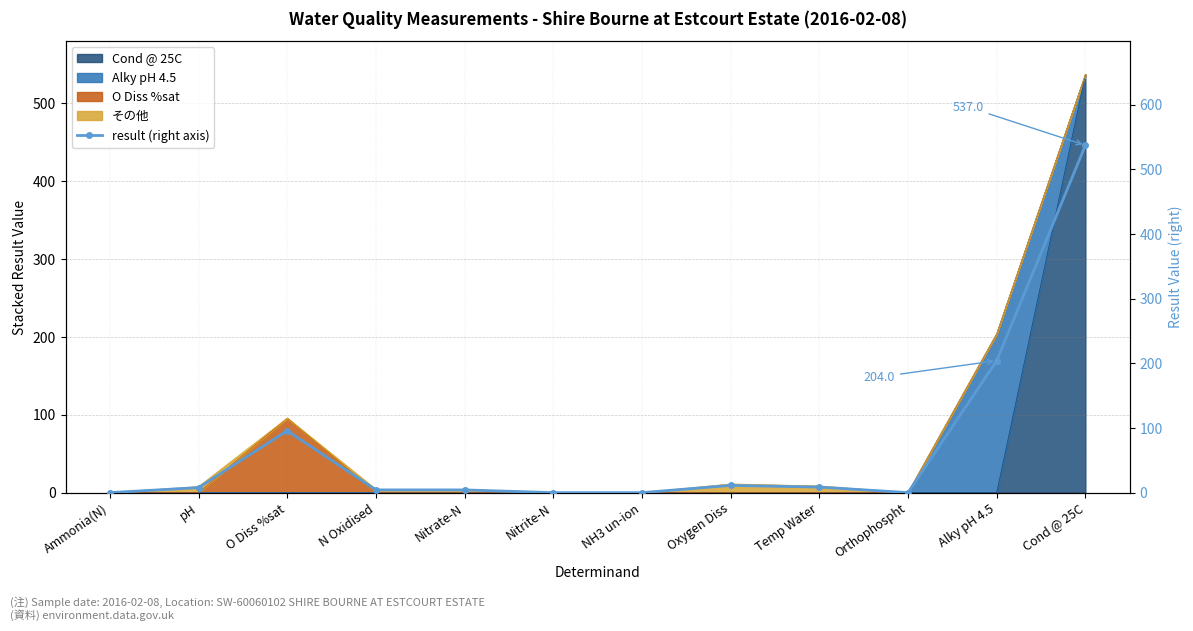

True or false: the data shows 6.6 at Nitrate-N.

False